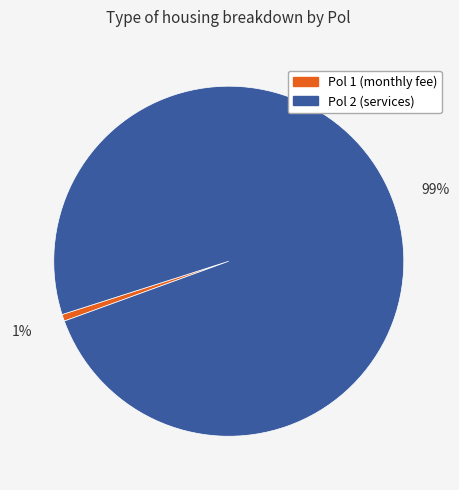

Is it true that Pol 1 (monthly fee) is 1% of the pie?

True